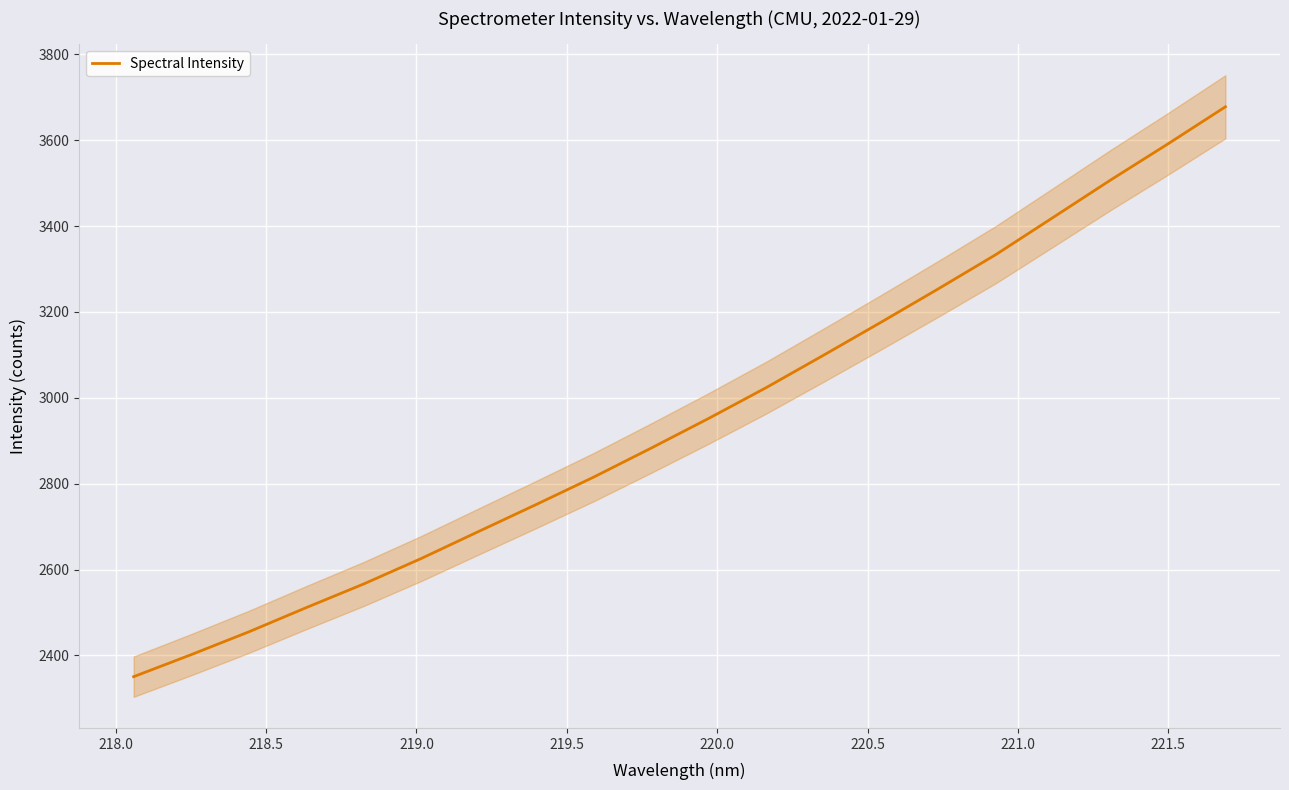

Count the number of values greater than 2951.

10